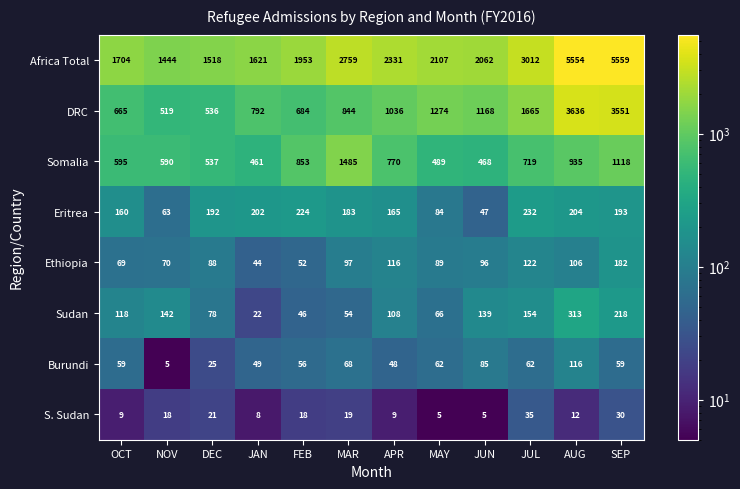

Rank the series at DEC from highest to lowest value.

Africa Total, Somalia, DRC, Eritrea, Ethiopia, Sudan, Burundi, S. Sudan